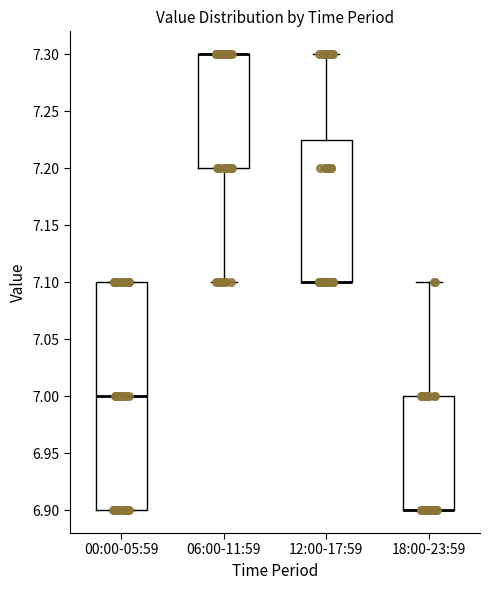

Where does the upper whisker of the box for 18:00-23:59 end on the y-axis? The values are not printed on the chart, so give them approximately, as read against the axis.

7.100